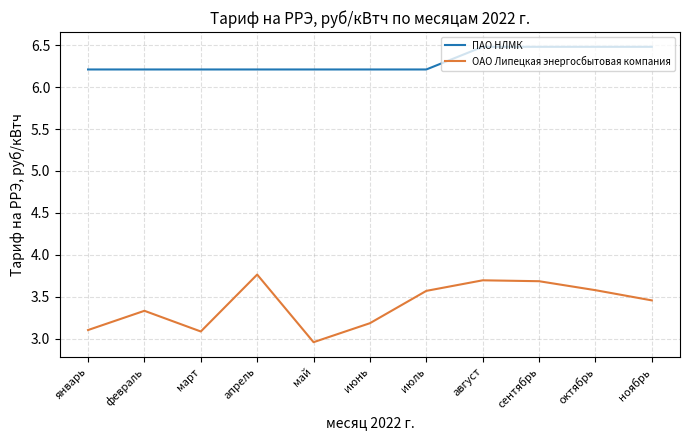

True or false: ПАО НЛМК and ОАО Липецкая энергосбытовая компания cross at least once.

False